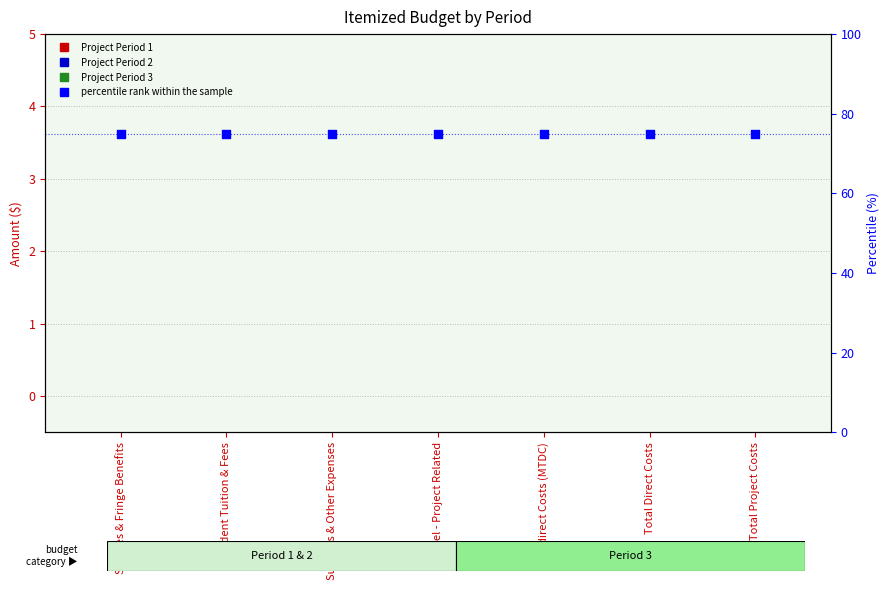

Which series has the largest Y range (max minus min)?

Project Period 1